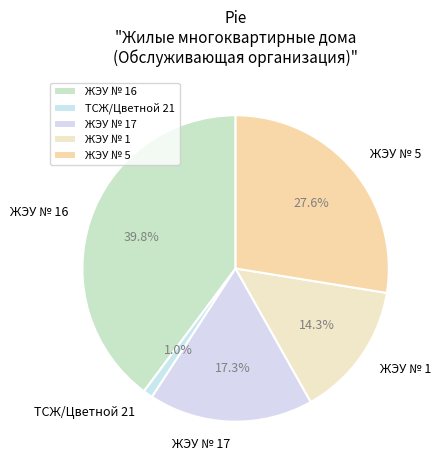

To the nearest percent, what portion does ЖЭУ № 17 represent?

17%